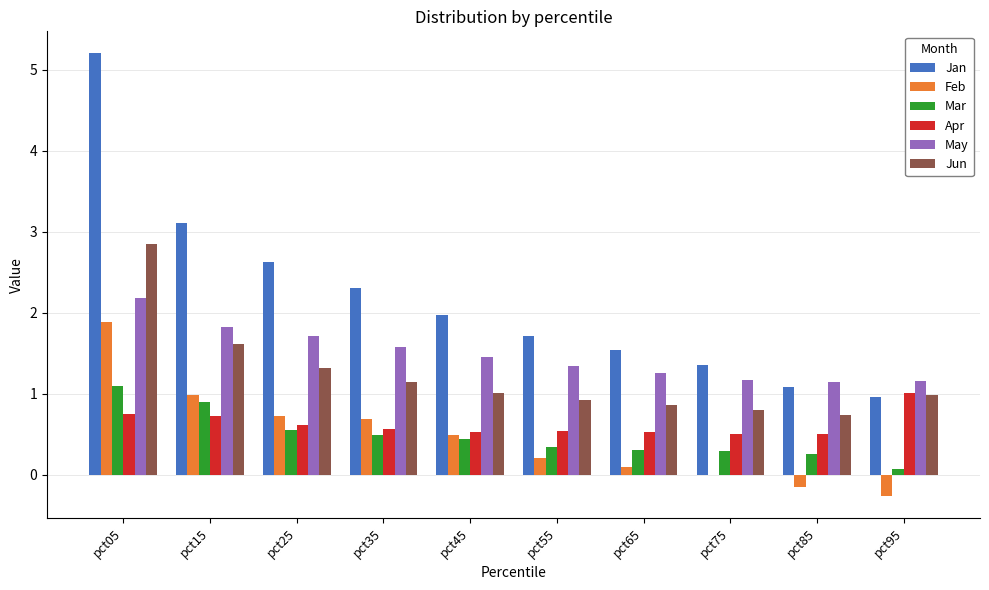

How many groups of bars are there?

10